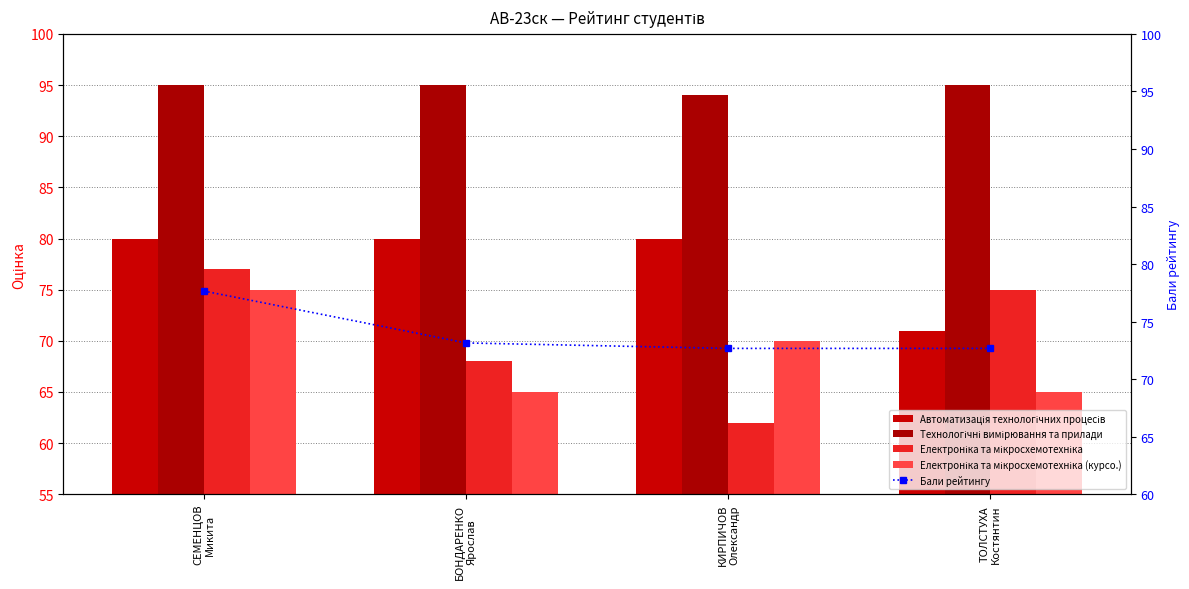

Are the bars grouped side by side (vs. stacked)?

Yes